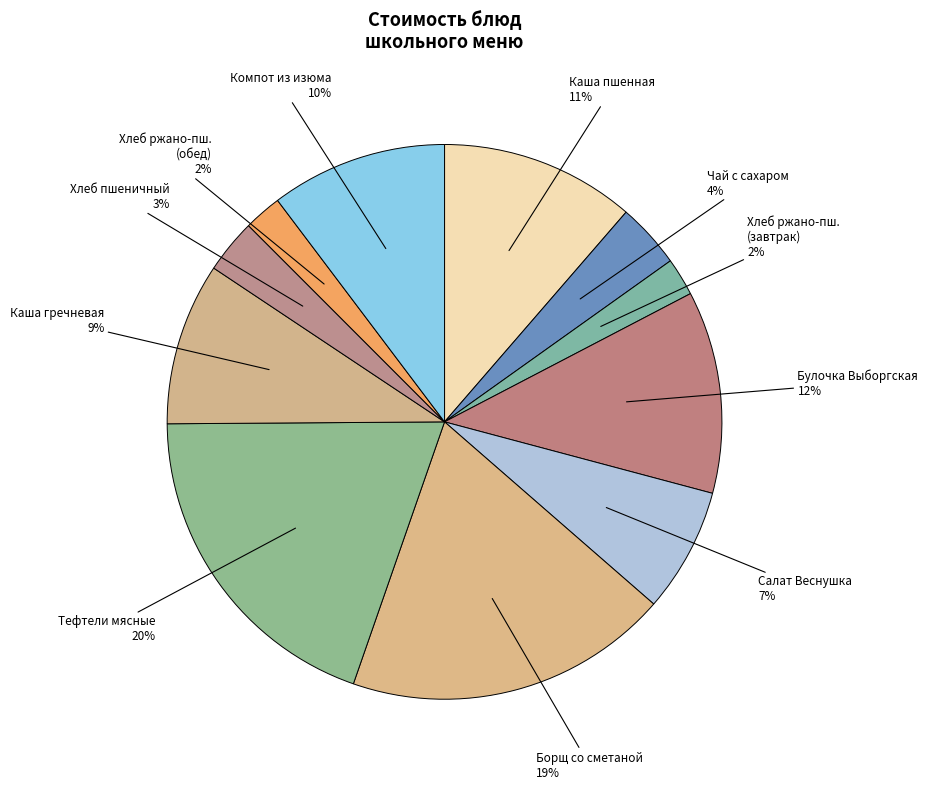

Is there any slice that represents more than half of the pie?

No